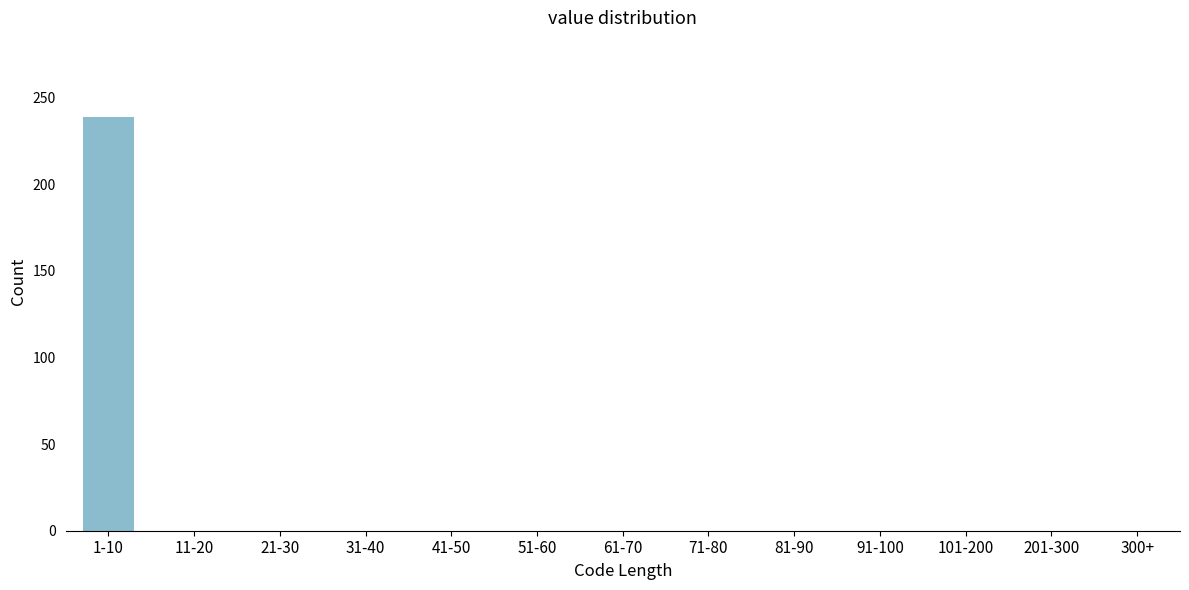

Reading left to right, what are all the values shown in this chart?

1-10=239	11-20=0	21-30=0	31-40=0	41-50=0	51-60=0	61-70=0	71-80=0	81-90=0	91-100=0	101-200=0	201-300=0	300+=0